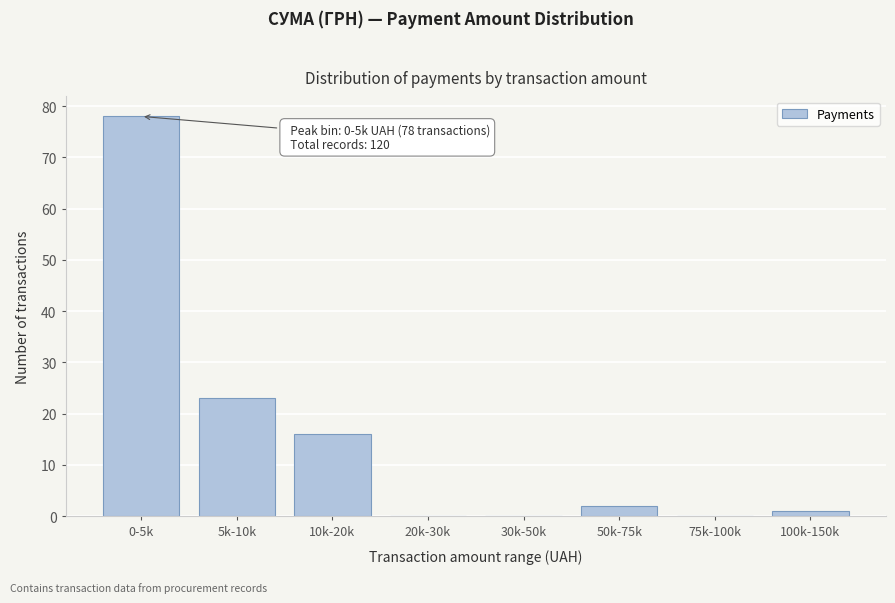

Reading left to right, extract all data points from this chart.

0-5k=78	5k-10k=23	10k-20k=16	20k-30k=0	30k-50k=0	50k-75k=2	75k-100k=0	100k-150k=1